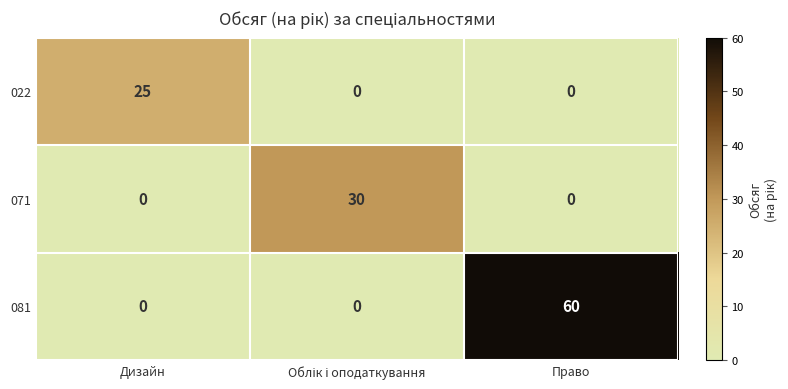

At which category is the sum across all series the highest?

Право